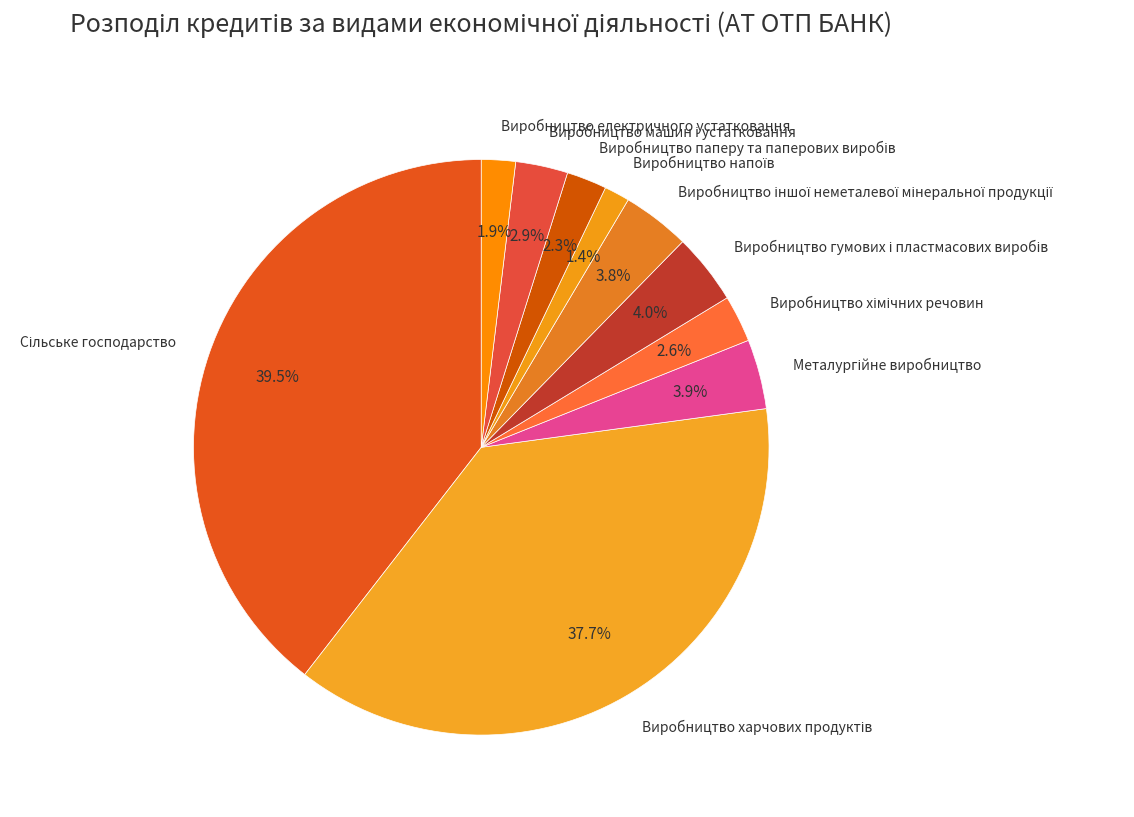

How much of the chart is everything except Виробництво електричного устатковання?

98.1%